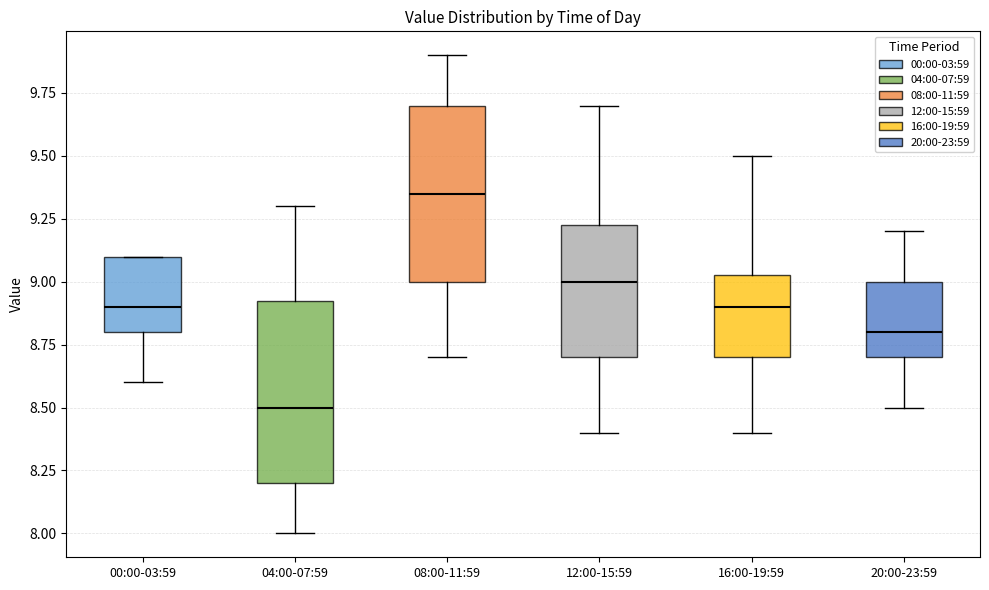

Where does the upper whisker of the box for 12:00-15:59 end on the y-axis? The values are not printed on the chart, so give them approximately, as read against the axis.

9.70